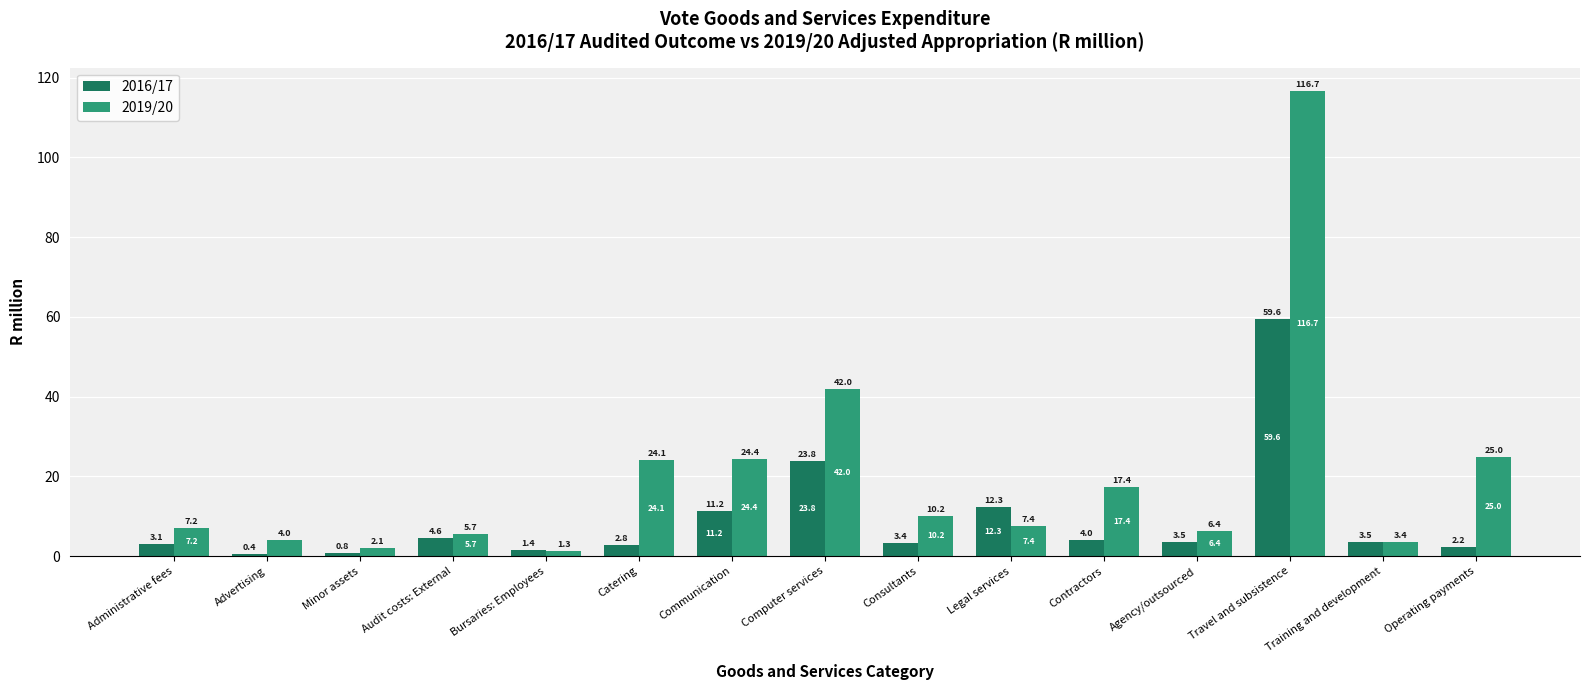

Rank the series by their maximum value, from lowest to highest.

2016/17, 2019/20